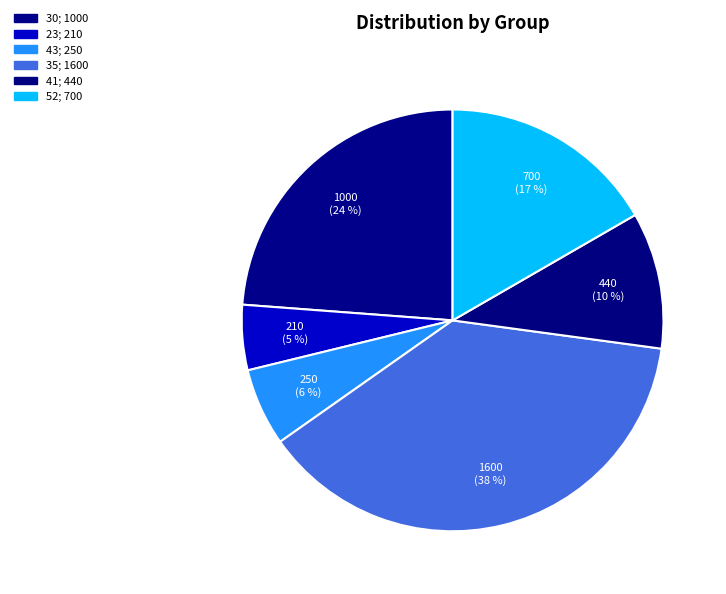

What is the change in value from 30 to 35?

+600